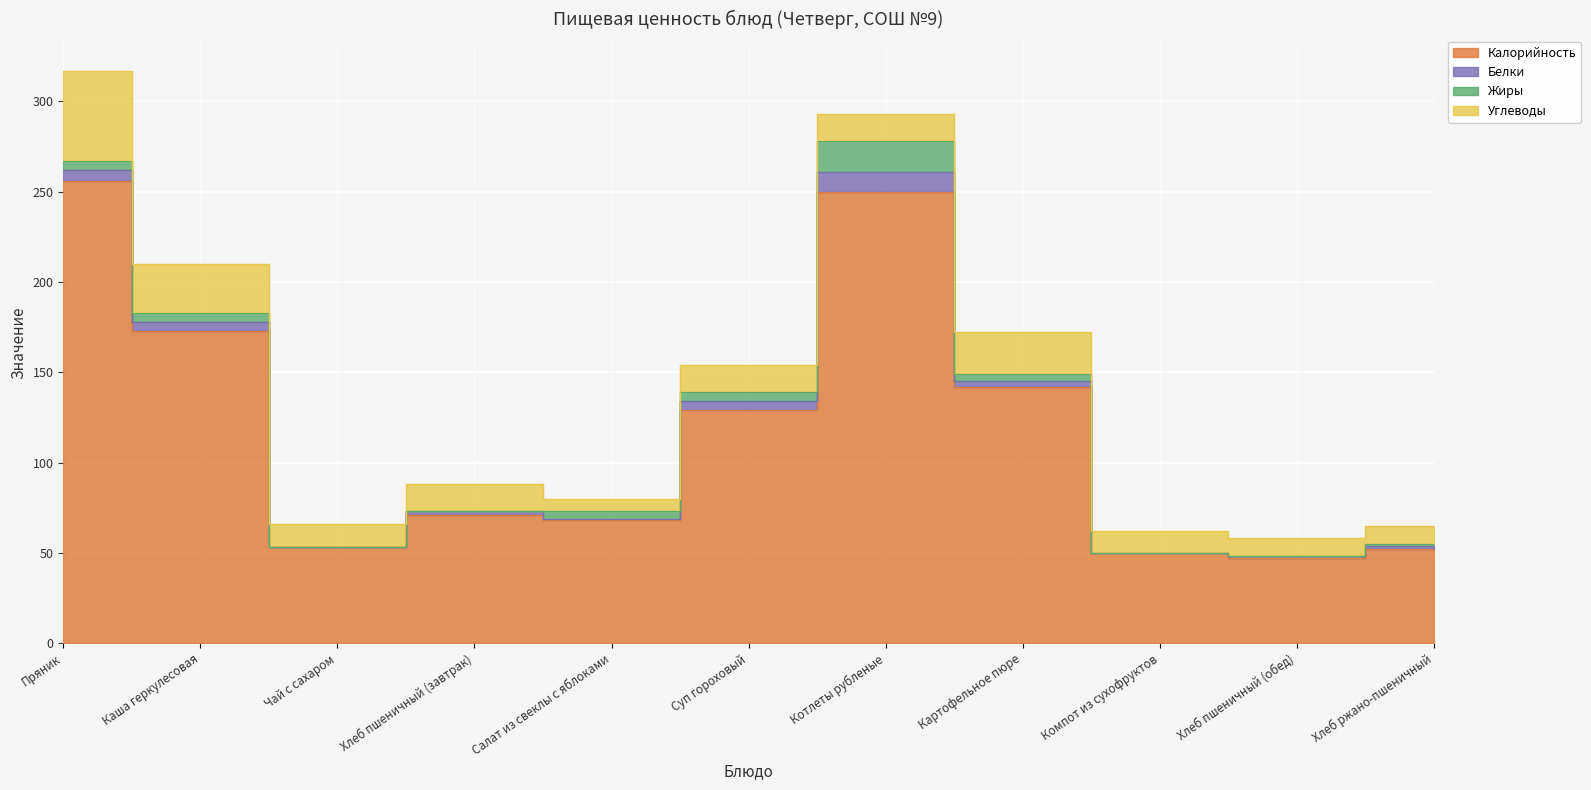

The Углеводы series shows 5.3 at Суп гороховый. True or false?

False